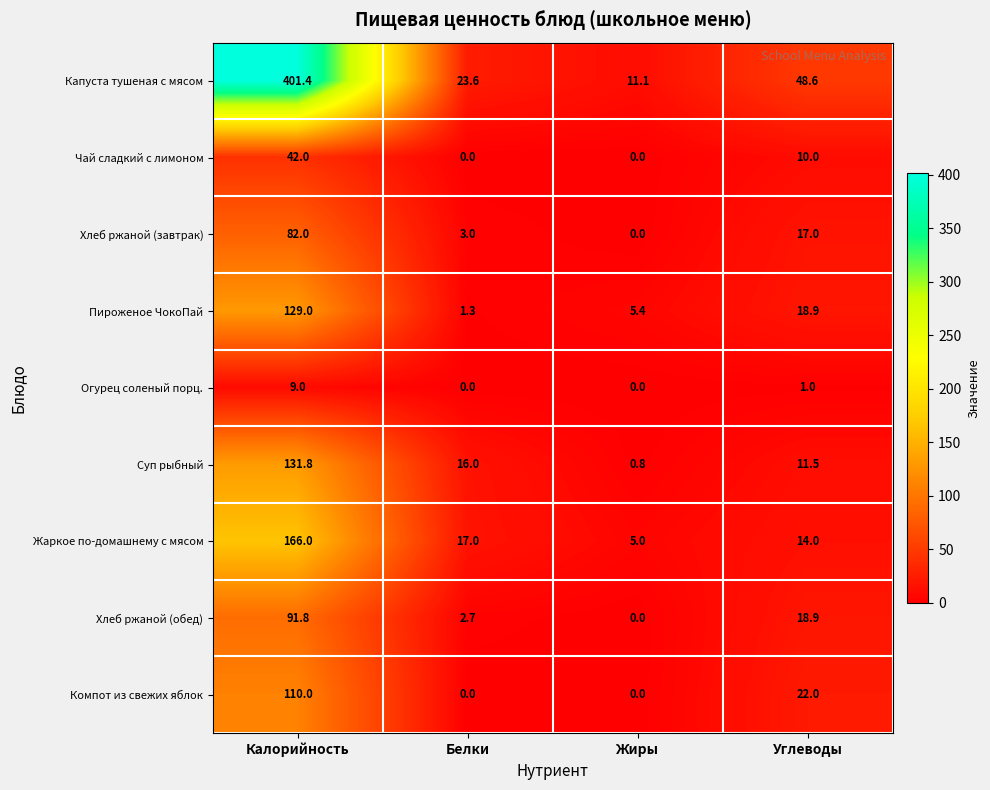

At which label does Чай сладкий с лимоном reach its peak?

Калорийность